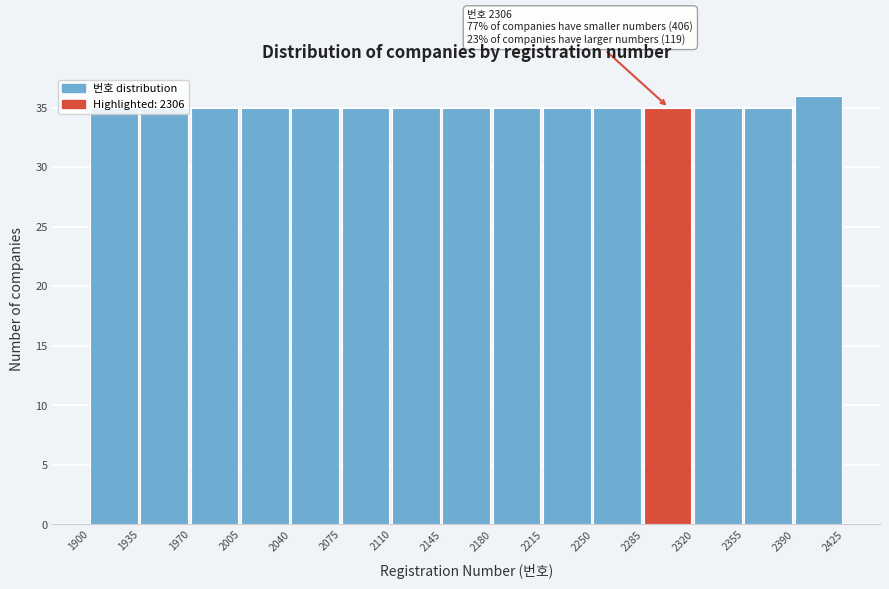

Which range on the x-axis has the tallest bar?

2390 to 2425